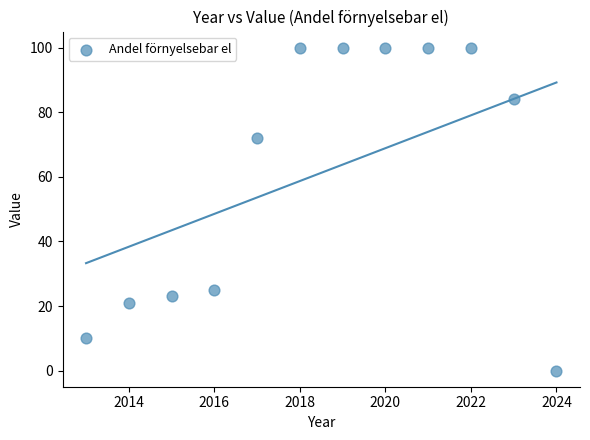

What is the average X value?

2018